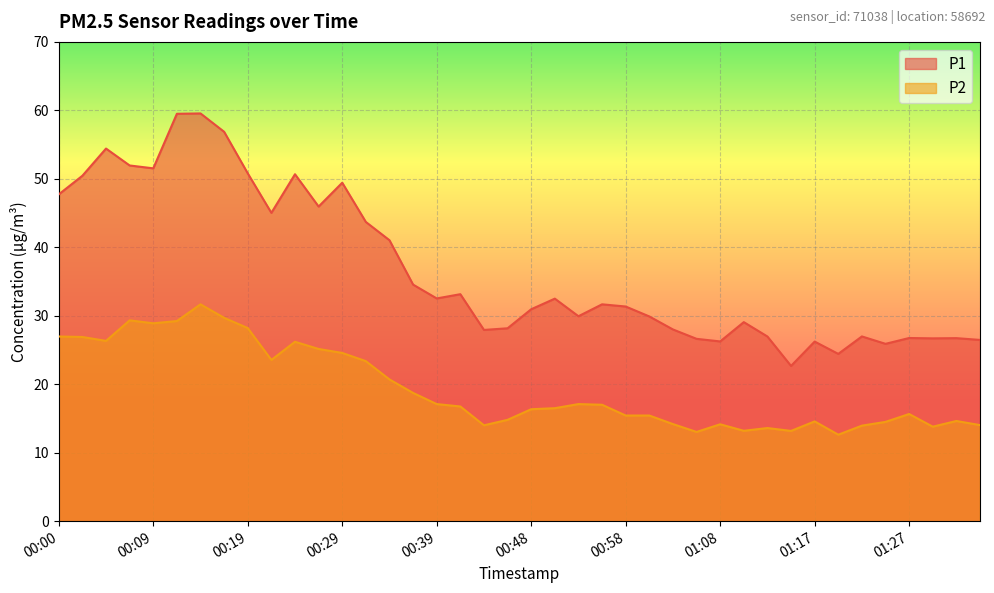

How many data points does each series have?

40